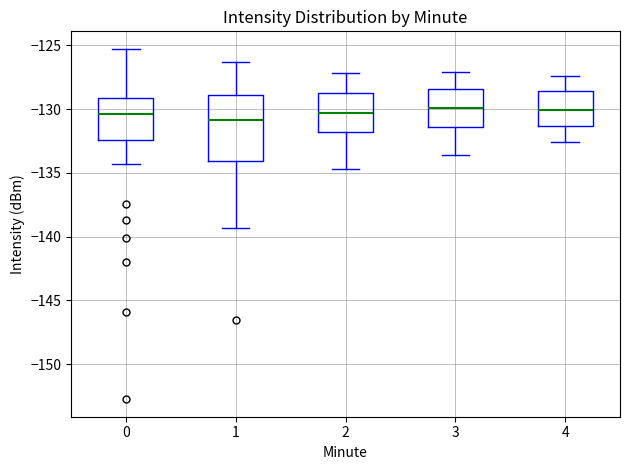

Reading left to right, transcribe this box plot: for each box, give where its median line is, the range the box spans, and where its two whiskers end, as read against the y-axis. The values are not printed on the chart, so give them approximately, as read against the axis.

0: median -130.5, box -132.5 to -129.0, whiskers -134.5 to -125.5
1: median -131.0, box -134.0 to -129.0, whiskers -139.5 to -126.5
2: median -130.5, box -132.0 to -128.5, whiskers -134.5 to -127.0
3: median -130.0, box -131.5 to -128.5, whiskers -133.5 to -127.0
4: median -130.0, box -131.5 to -128.5, whiskers -132.5 to -127.5